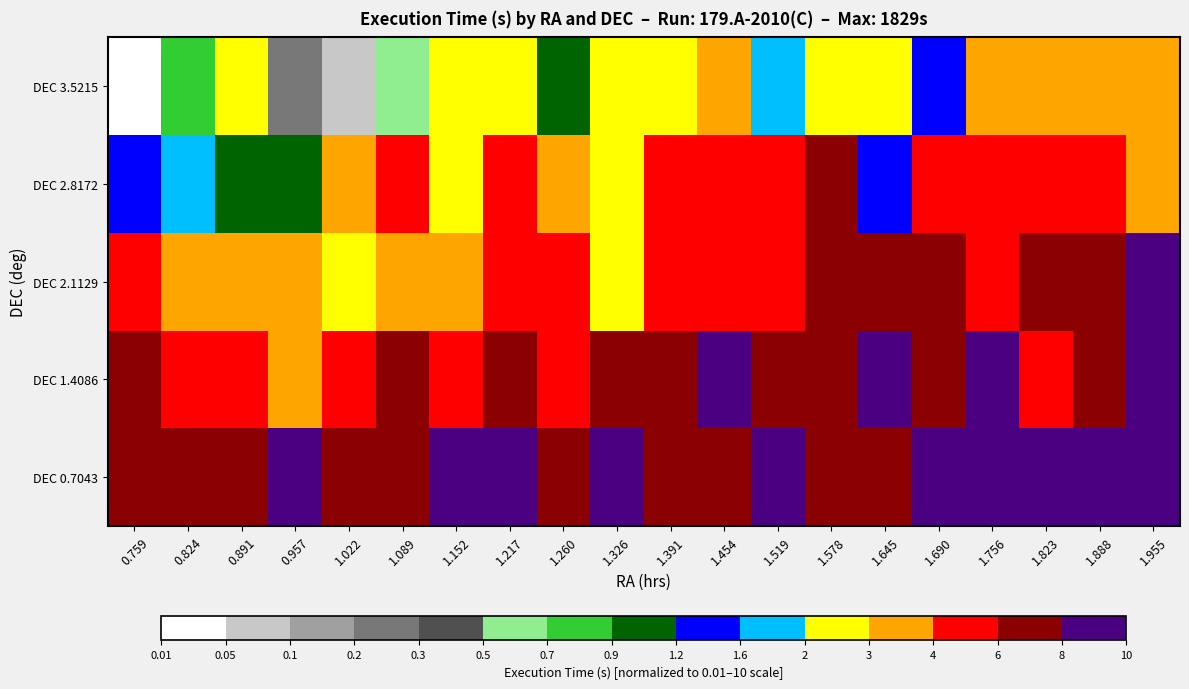

Which series changed the most between 1.326 and 1.823?

DEC 2.1129